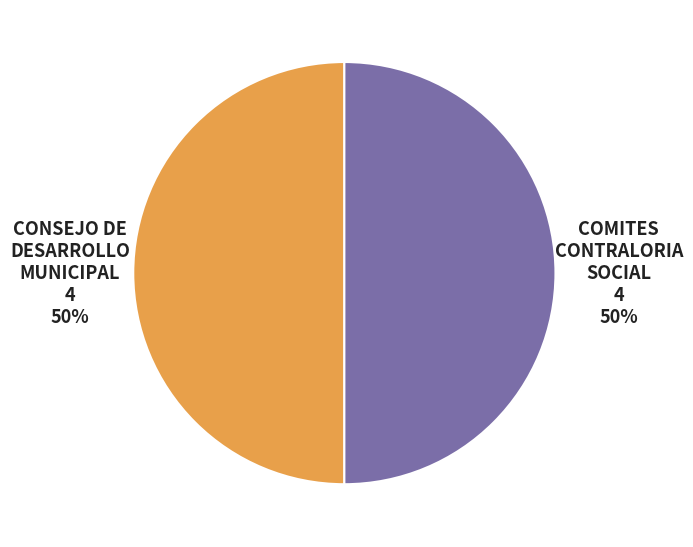

To the nearest percent, what is the difference between the largest and smallest slice percentages?

0%